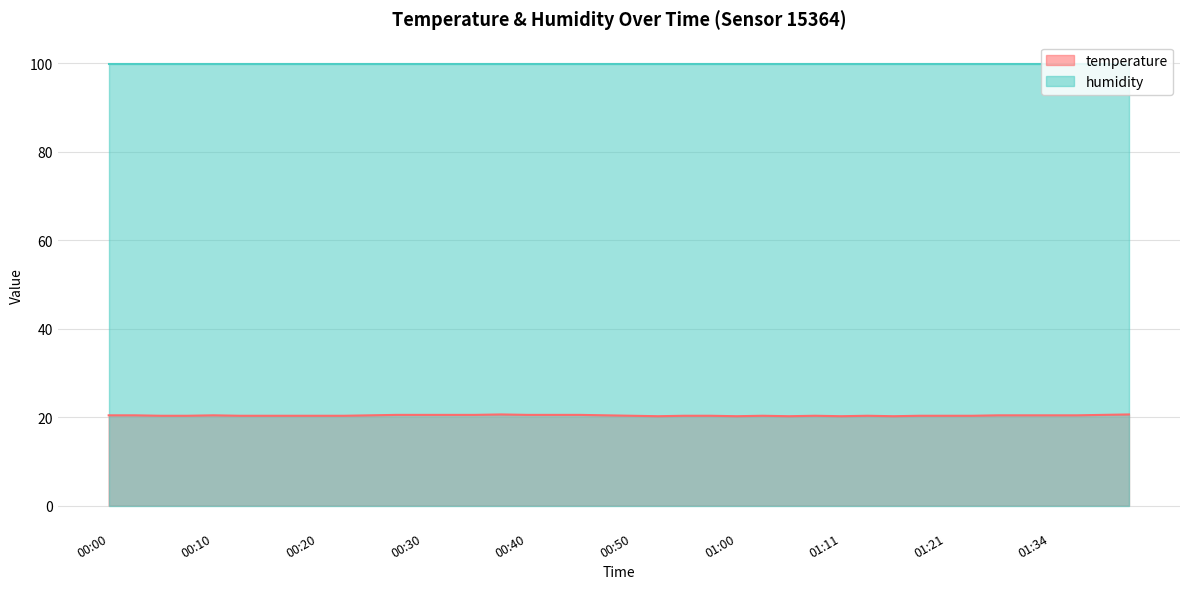

Count the values in the range 20 to 21.

40